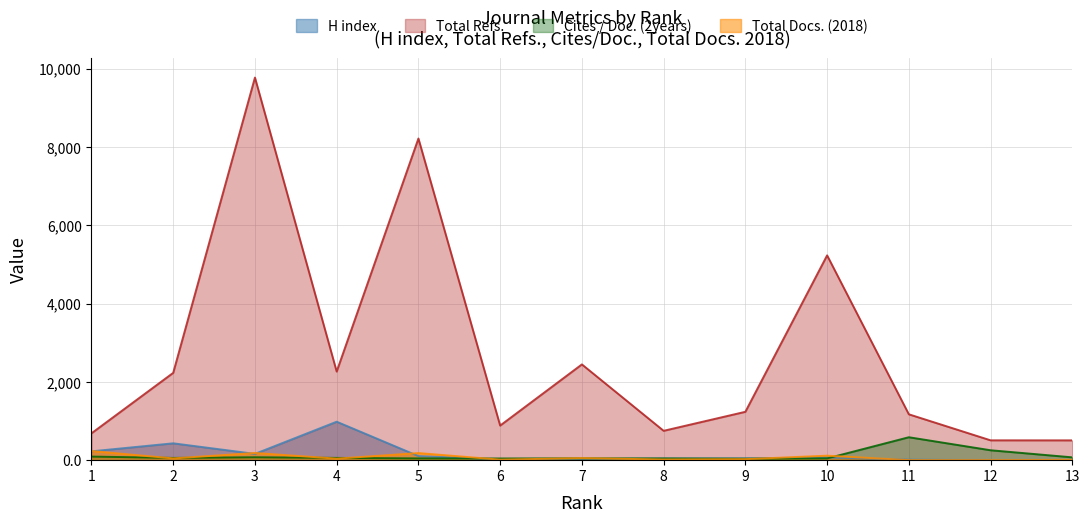

Which has a higher value, 11 or 13?

11